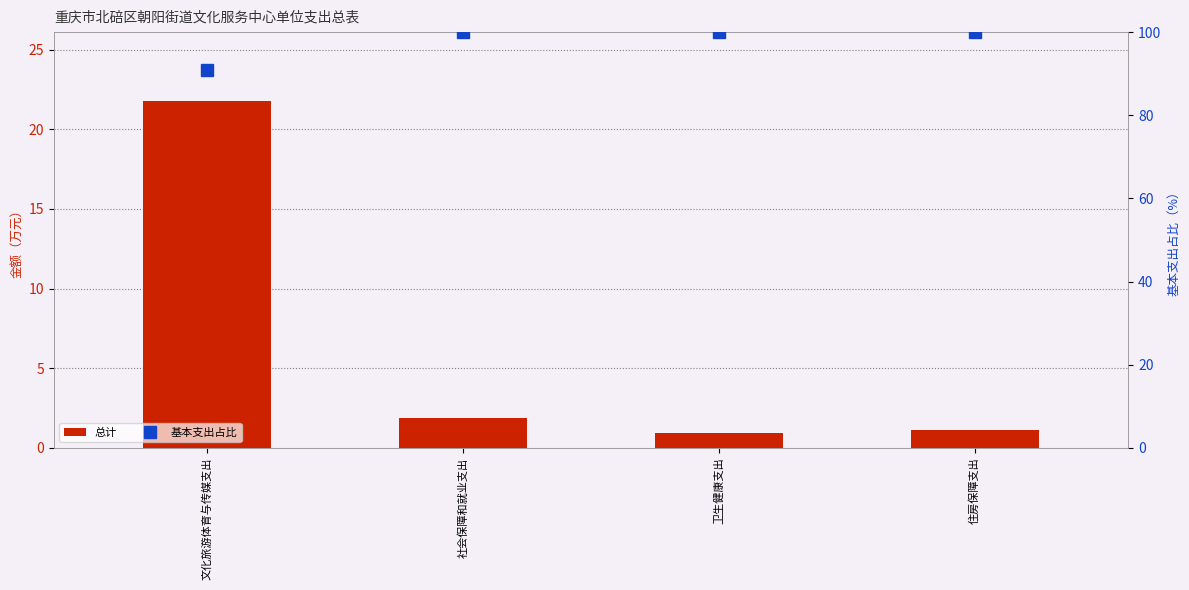

What is the value of the 基本支出占比 bar at the 2nd from the left?

100.0